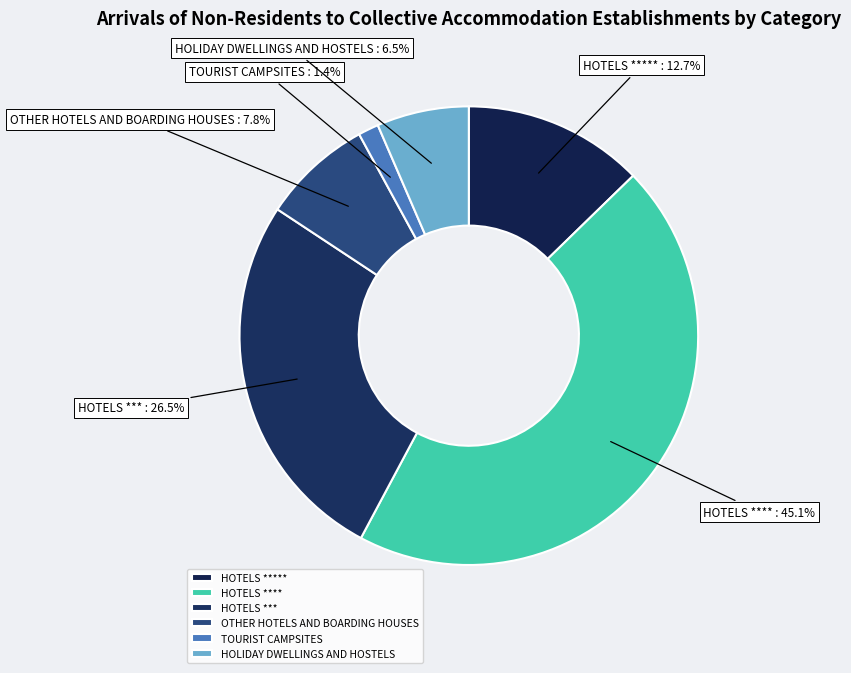

To the nearest percent, what is the average slice percentage?

17%